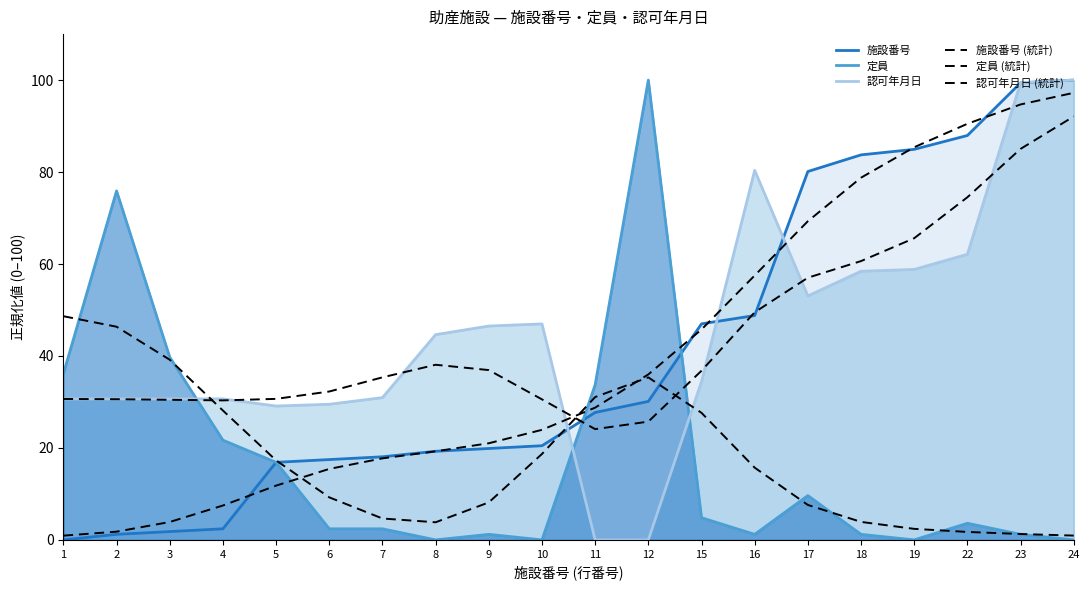

What are all the series names shown in the legend?

施設番号, 定員, 認可年月日, 施設番号 (統計), 定員 (統計), 認可年月日 (統計)